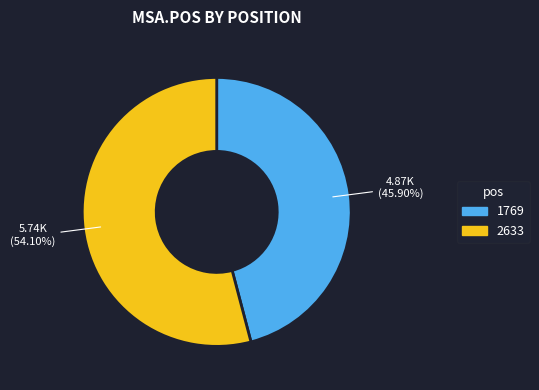

Between 1769 and 2633, which is larger?

2633